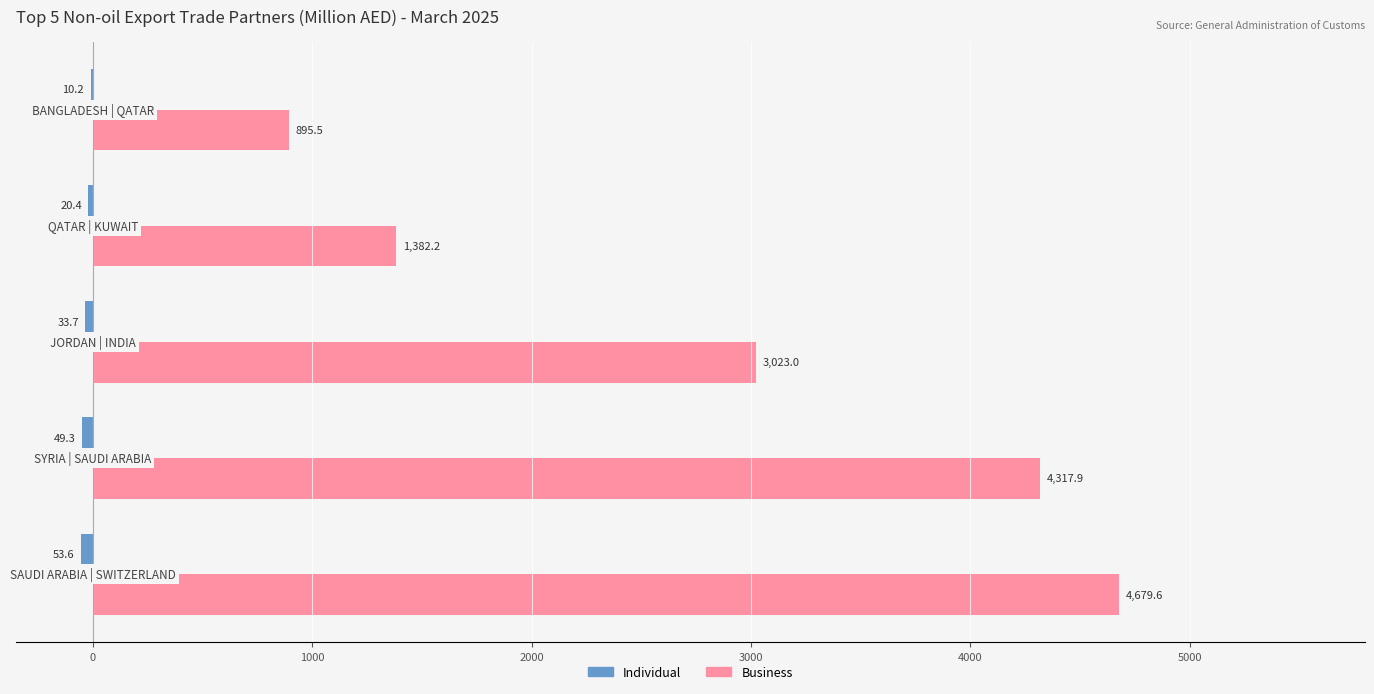

Which series has the largest total across all categories?

Business